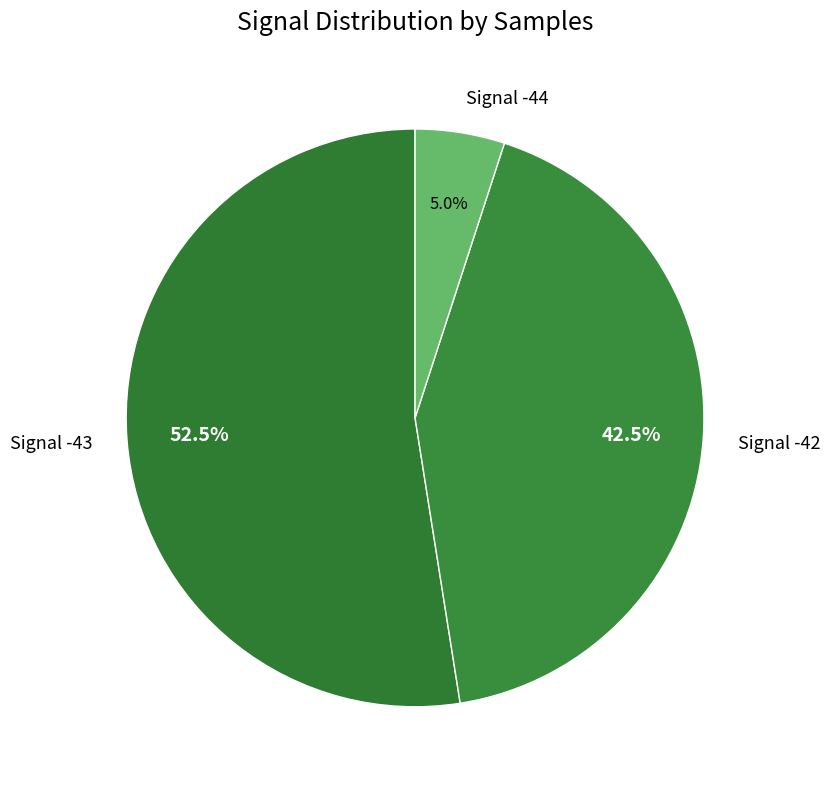

To the nearest percent, what is the average slice percentage?

33%